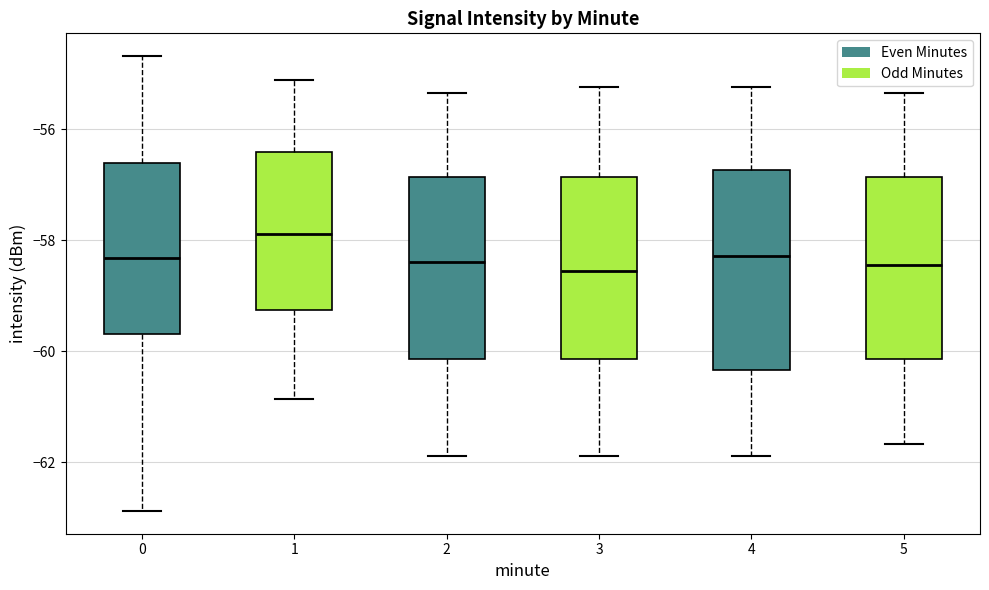

Which box's median line is the highest?

1